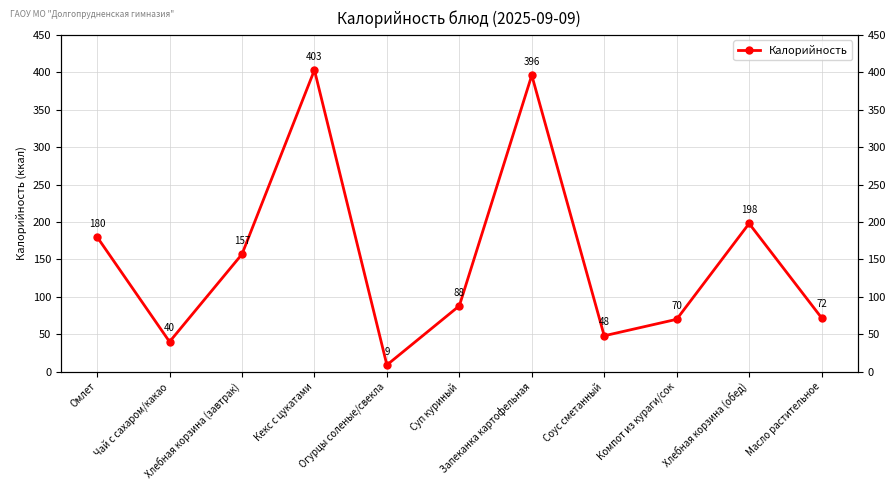

Reading right to left, list all the values displayed in this chart.

Масло растительное=72	Хлебная корзина (обед)=198	Компот из кураги/сок=70	Соус сметанный=48	Запеканка картофельная=396	Суп куриный=88	Огурцы соленые/свекла=9	Кекс с цукатами=403	Хлебная корзина (завтрак)=157	Чай с сахаром/какао=40	Омлет=180